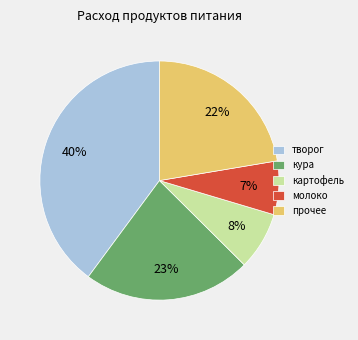

Do творог and картофель together represent more than half of the pie?

No